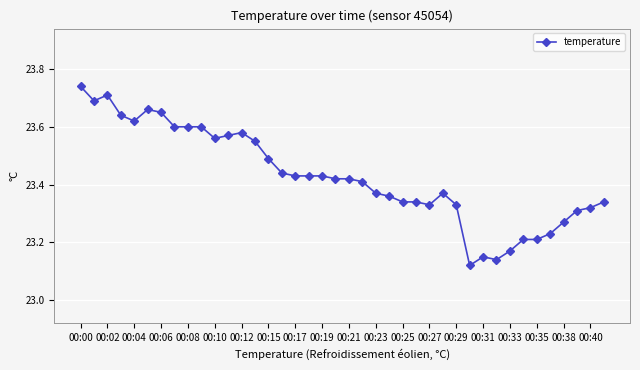

What is the difference between the maximum and second lowest values?

0.6